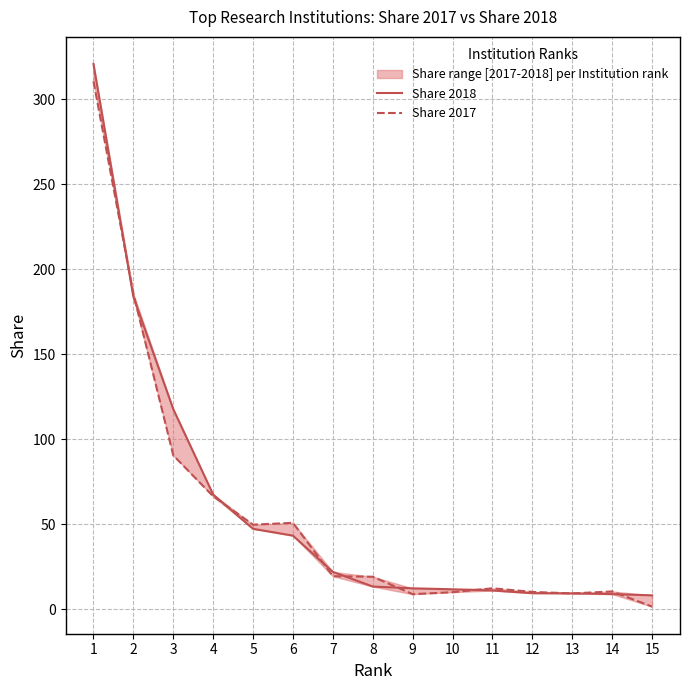

List the labels in order of Share 2018 value, largest first.

1, 2, 3, 4, 5, 6, 7, 8, 9, 10, 11, 12, 13, 14, 15